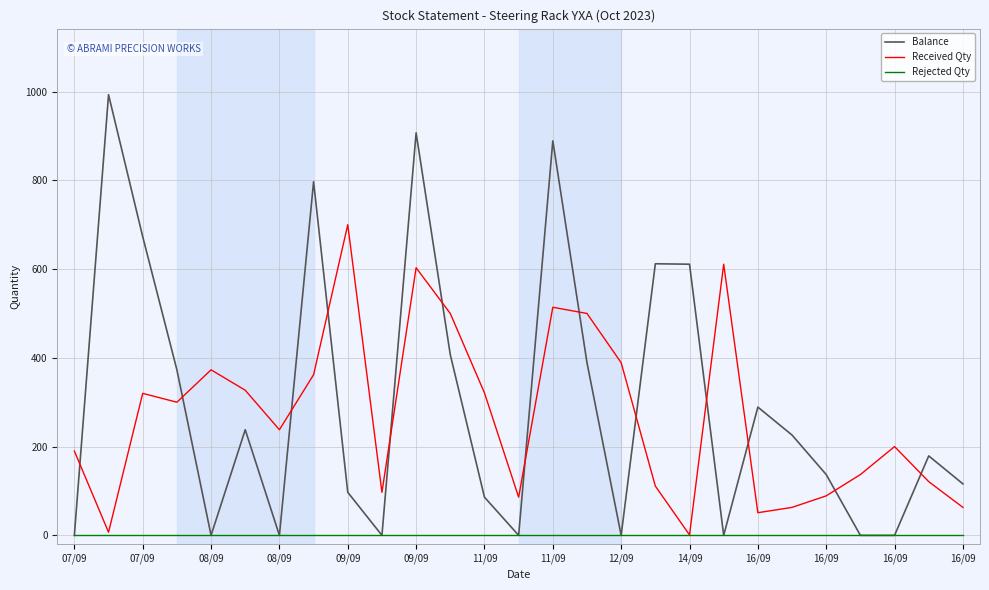

What is the greatest value displayed?

993